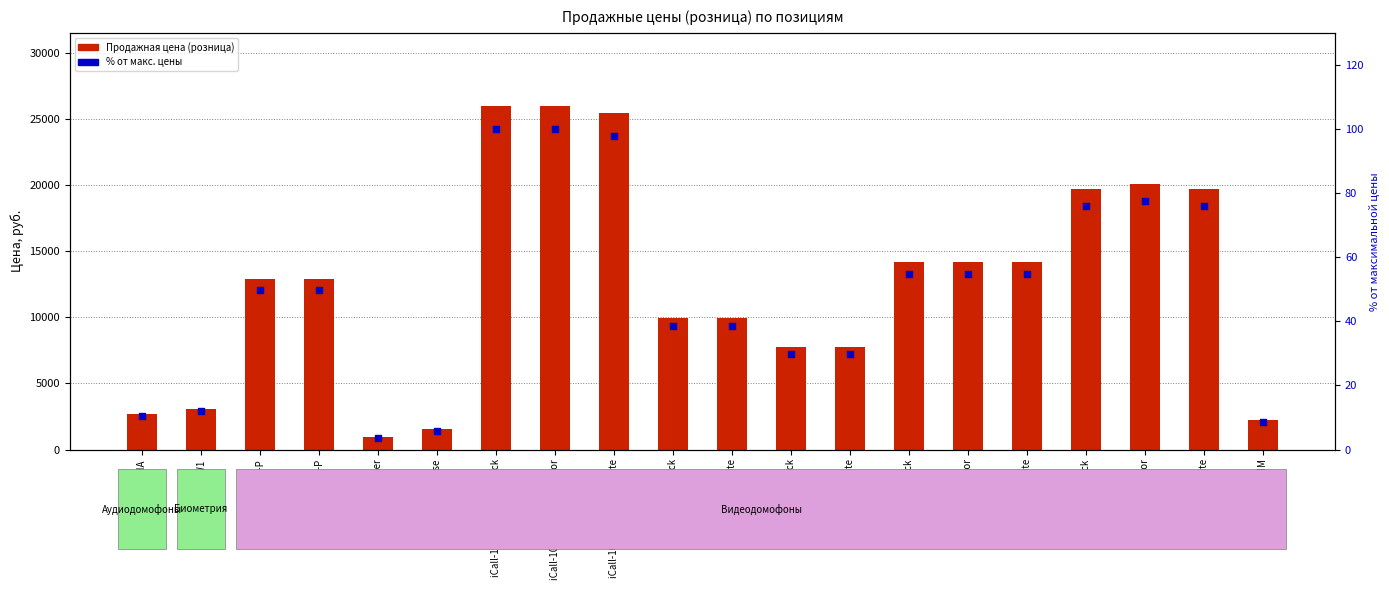

What is the total value across all series at TS-203HA?

2713.4